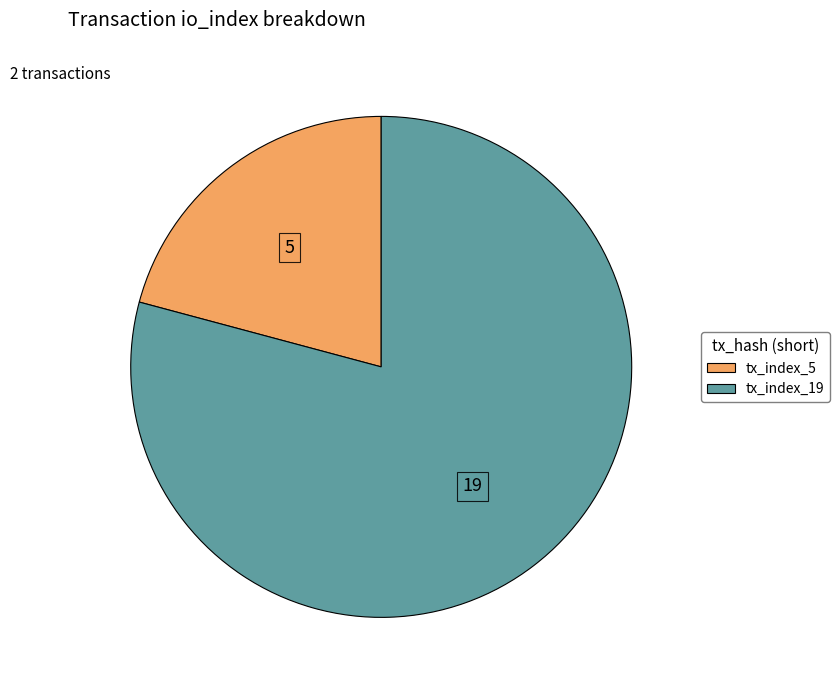

Rank the categories by value from lowest to highest.

tx_index_5, tx_index_19